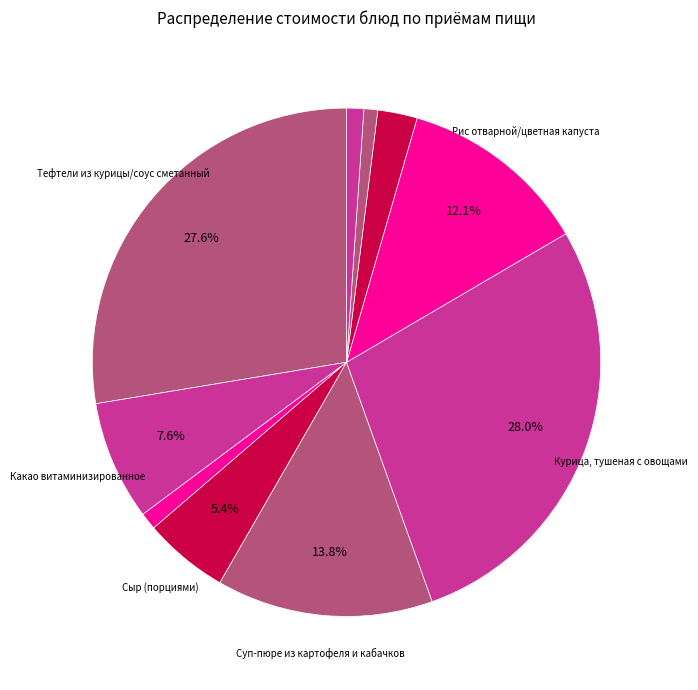

Count the number of slices in the pie.

10